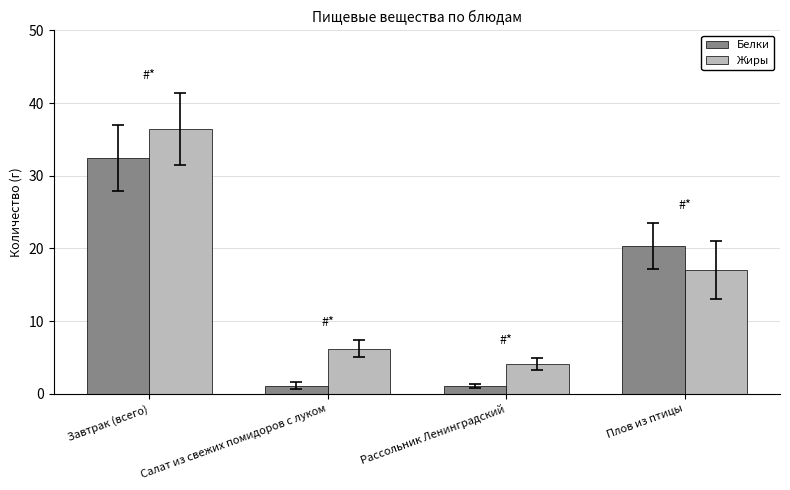

How many data points in Белки are less than 20?

2